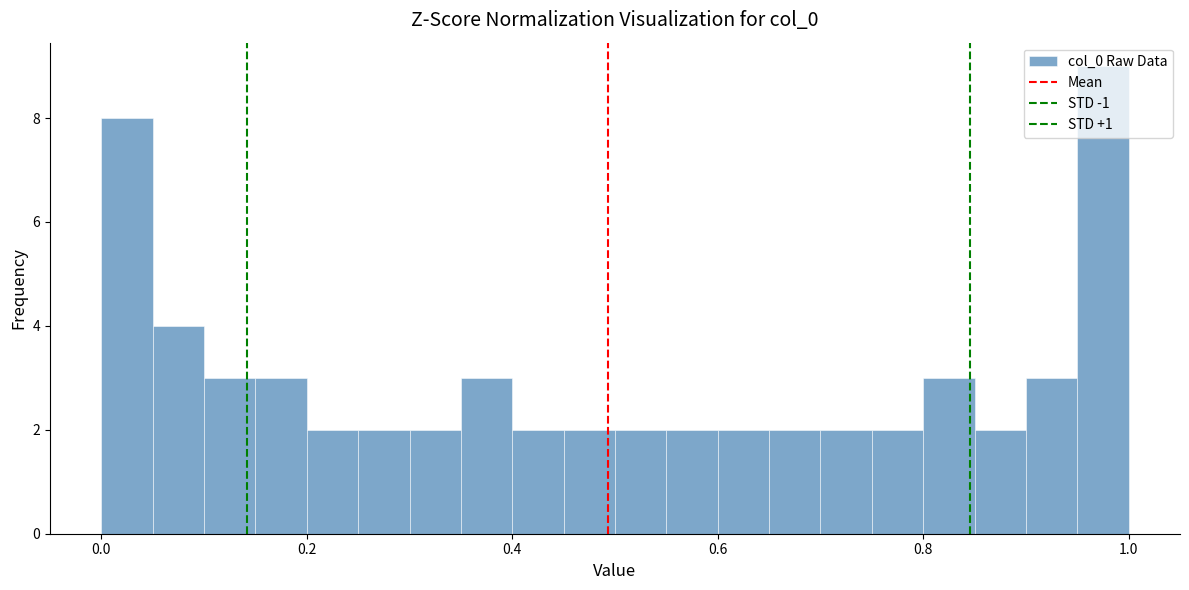

Around what value on the x-axis is the tallest bar? Give the approximate position of its centre, as read against the axis.

0.98